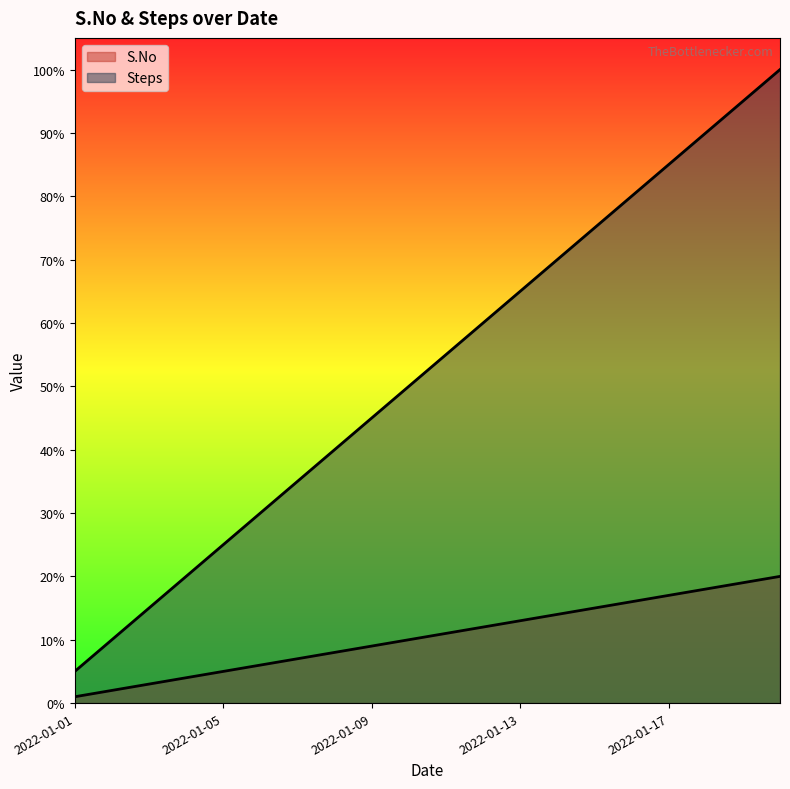

List the series in order of their peak value, lowest first.

S.No, Steps